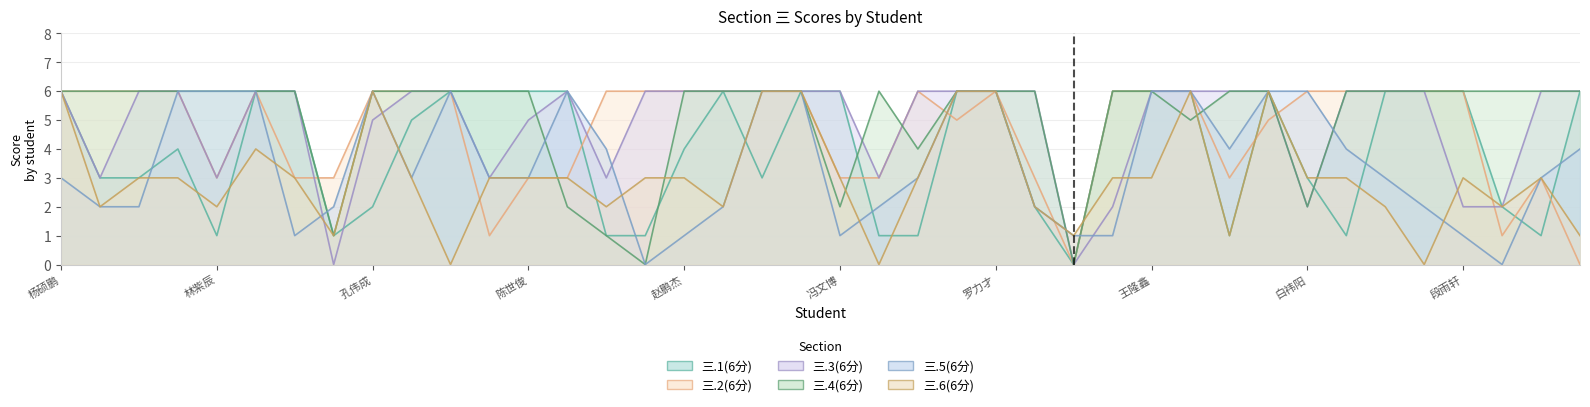

What position from the right is 陈禹良?

30